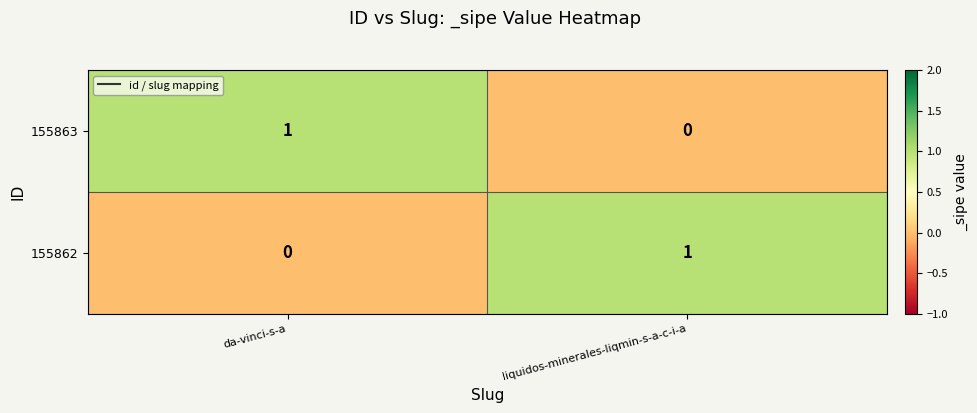

What is the difference between the highest and lowest values at da-vinci-s-a?

1